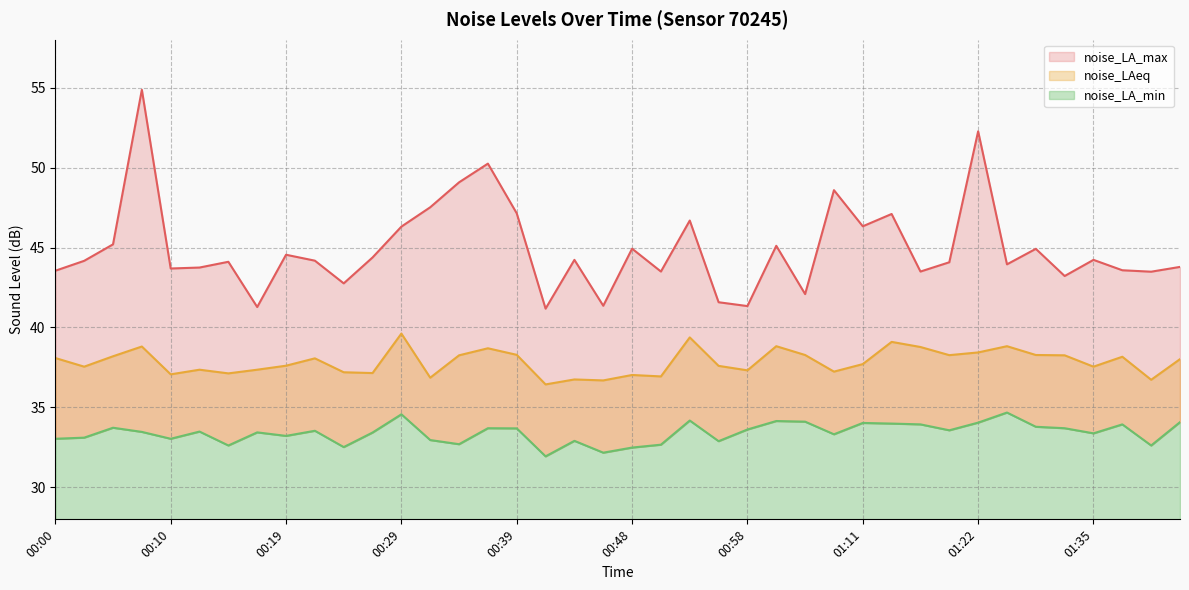

True or false: noise_LAeq and noise_LA_min intersect in this chart.

False